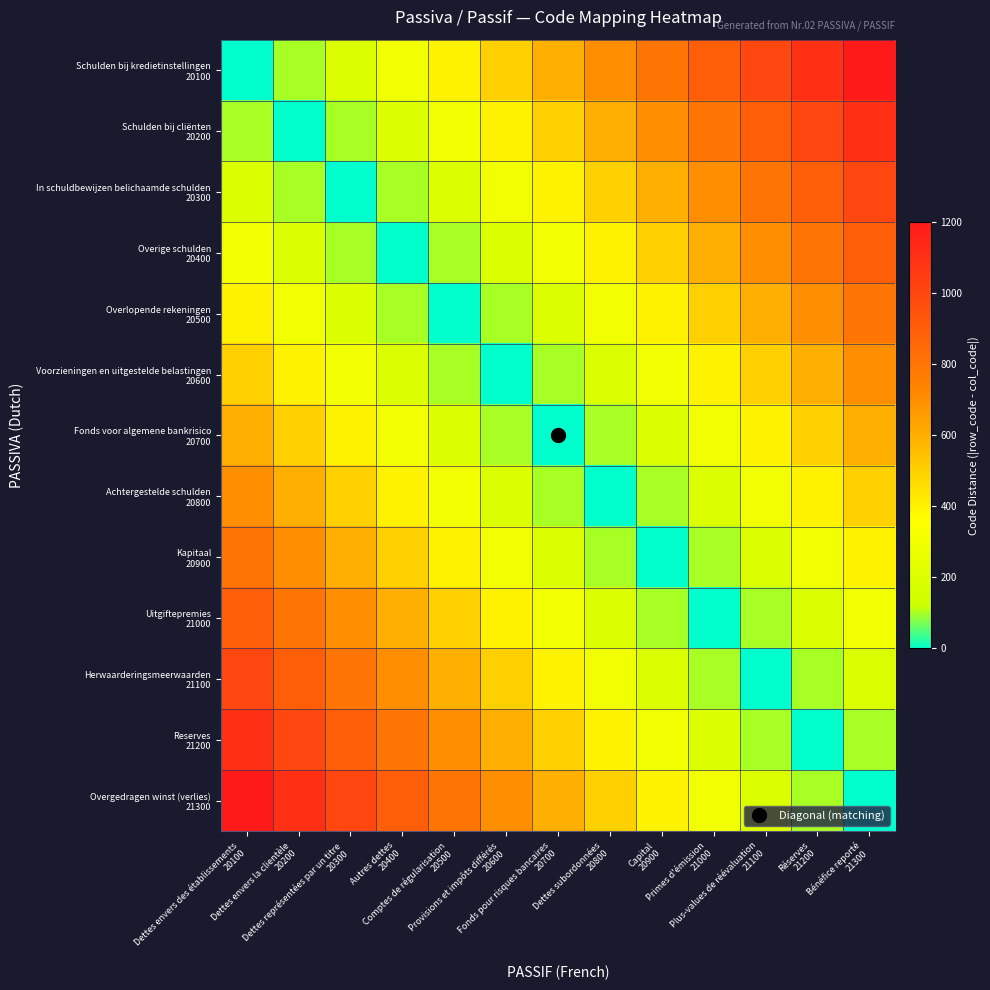

What is the spread (max minus min) of values at Fonds pour risques bancaires
20700?

600